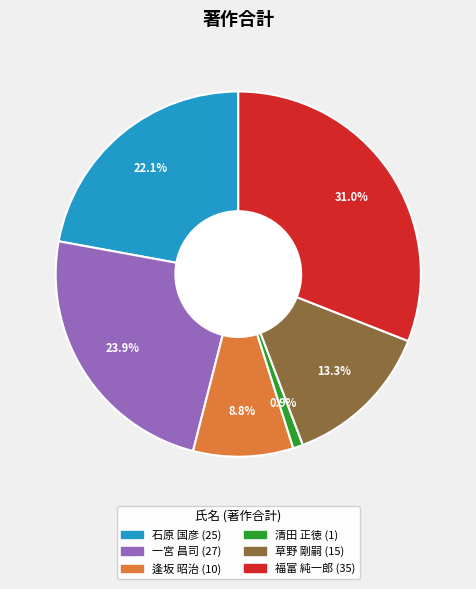

Does any single category account for the majority?

No